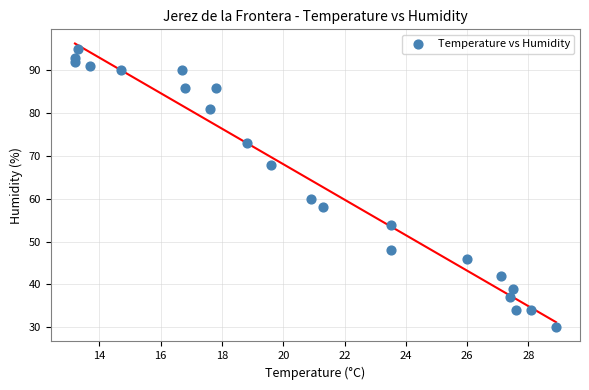

What is the range of Y values (max minus min)?

65